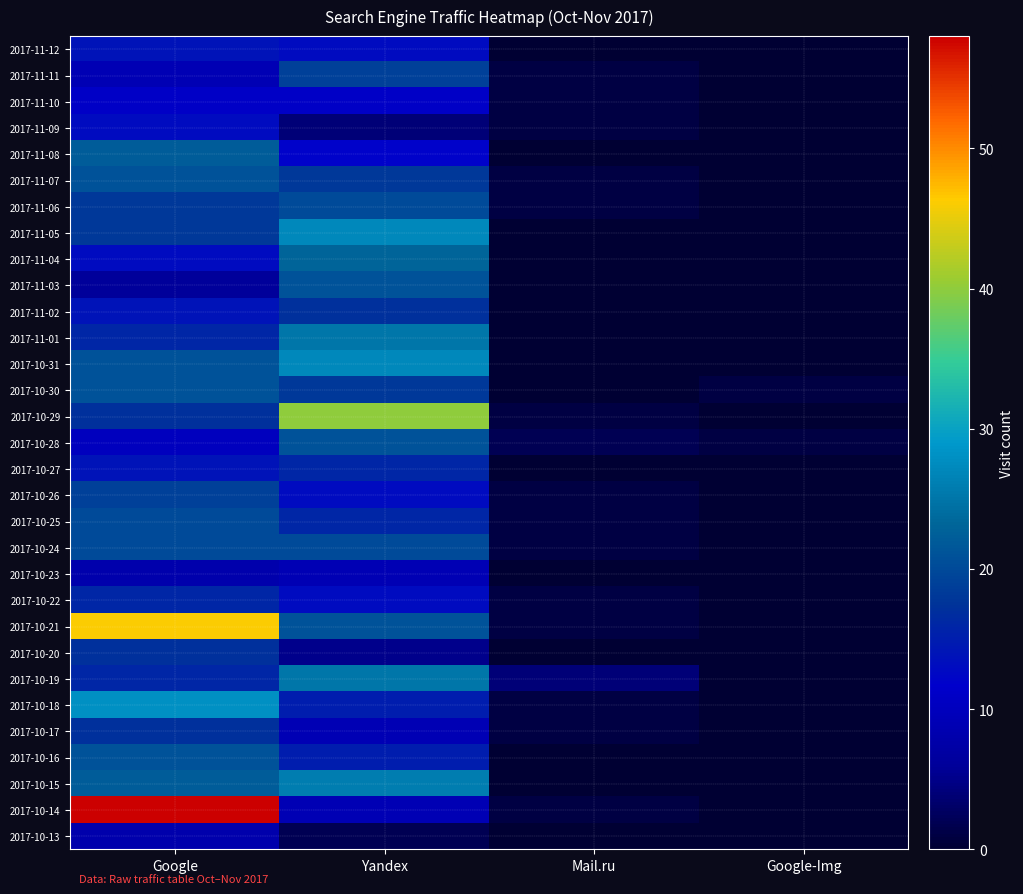

Which category has the highest value across all series?

Google